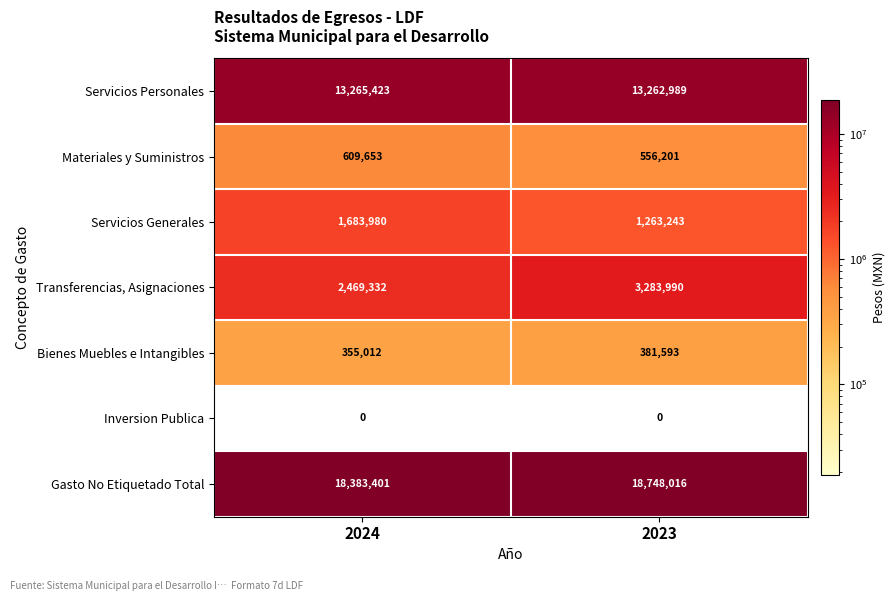

Which label corresponds to the largest value in the chart?

2023